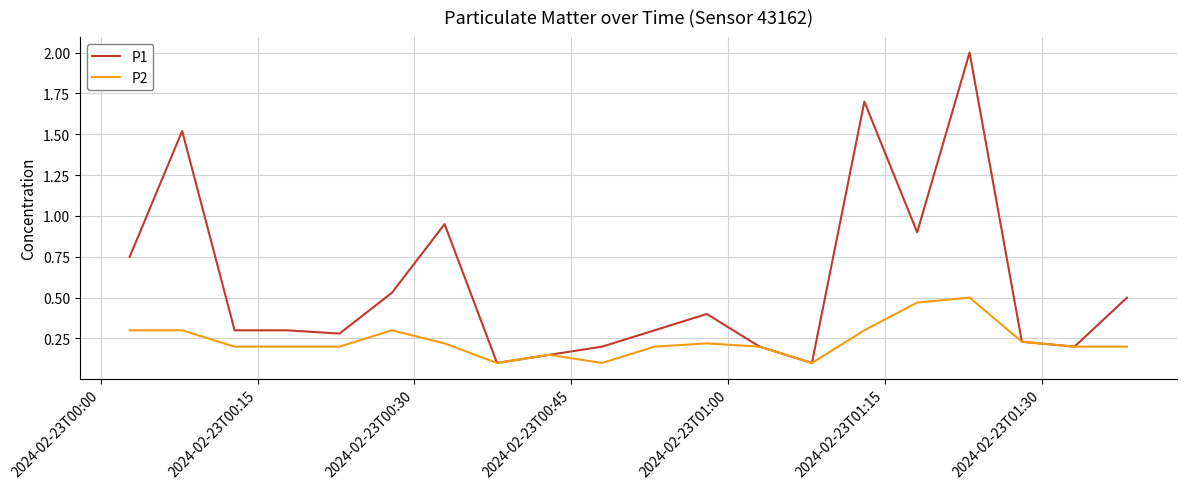

Which series has the largest total across all categories?

P1